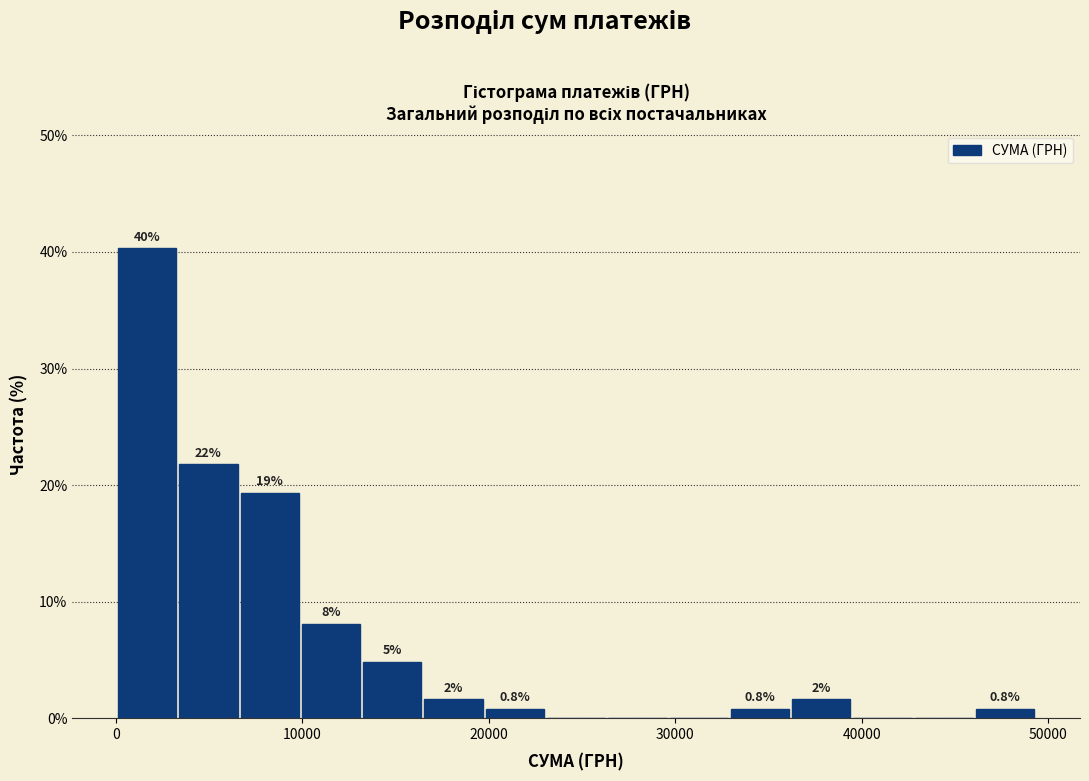

Around what value on the x-axis is the tallest bar? Give the approximate position of its centre, as read against the axis.

2000